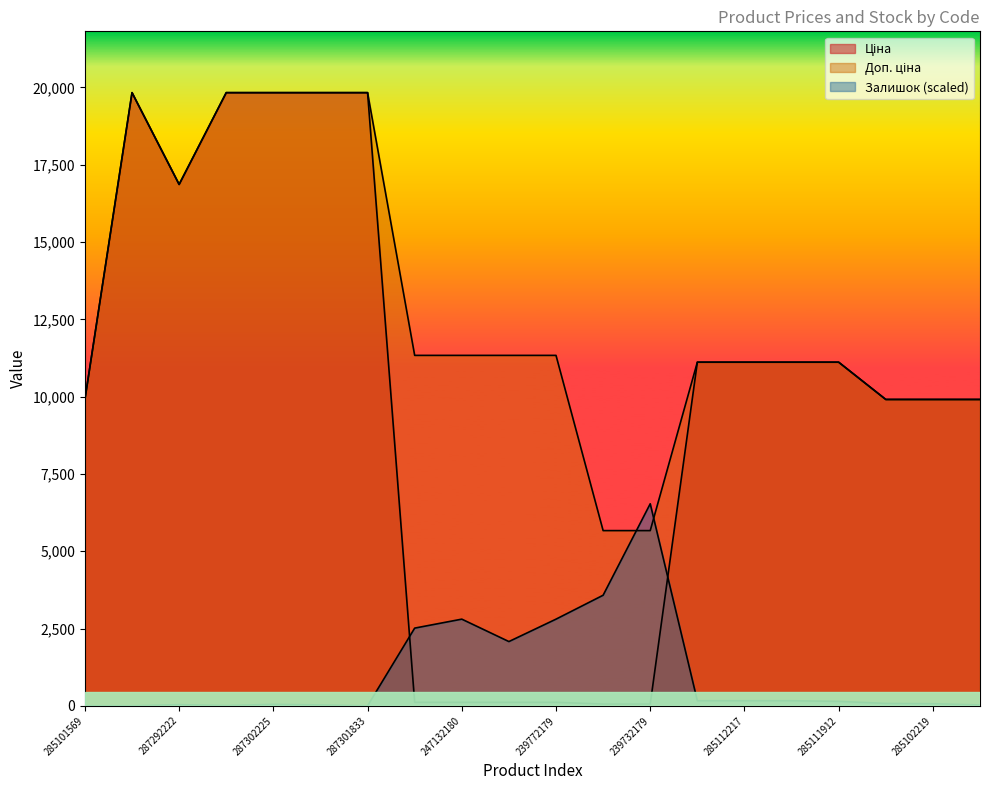

Reading left to right, what are all the values shown in this chart?

Ціна: 9908.5	19831.1	16863.2	19831.1	19831.1	19831.1	19831.1	113.3	113.3	113.3	113.3	56.7	56.7	11113.6	11113.6	11113.6	11113.6	9908.5	9908.5	9908.5
Доп. ціна: 9908.5	19831.1	16863.2	19831.1	19831.1	19831.1	19831.1	11334.0	11334.0	11334.0	11334.0	5667.0	5667.0	11113.6	11113.6	11113.6	11113.6	9908.5	9908.5	9908.5
Залишок: 0.0	0.0	38.7	9.7	48.3	29.0	0.0	2513.3	2803.3	2078.3	2803.3	3576.6	6534.6	164.3	164.3	164.3	145.0	77.3	67.7	29.0